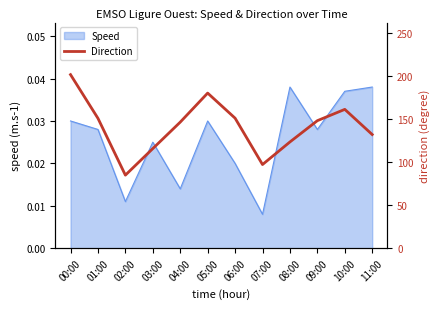

Where does the data first go above 148?

00:00